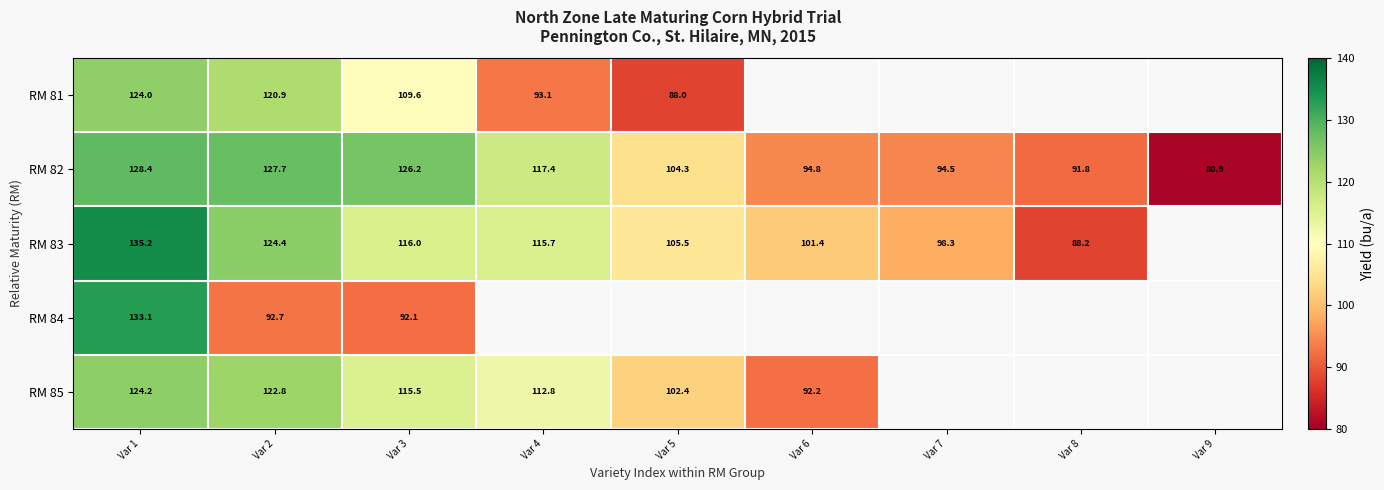

What is the minimum value shown in the chart?

80.9